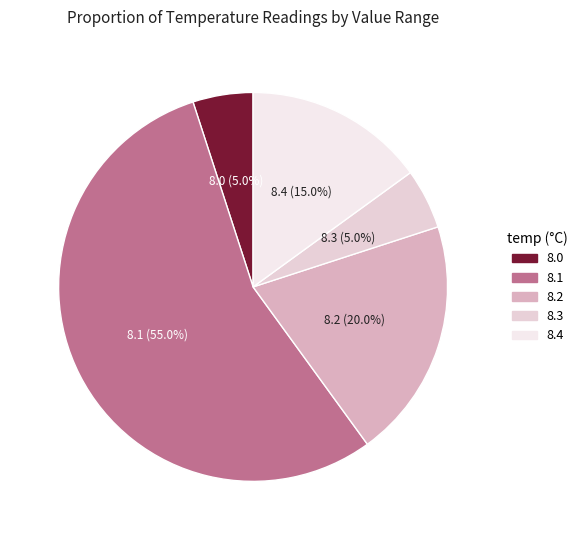

Which category has the biggest portion of the pie?

8.1